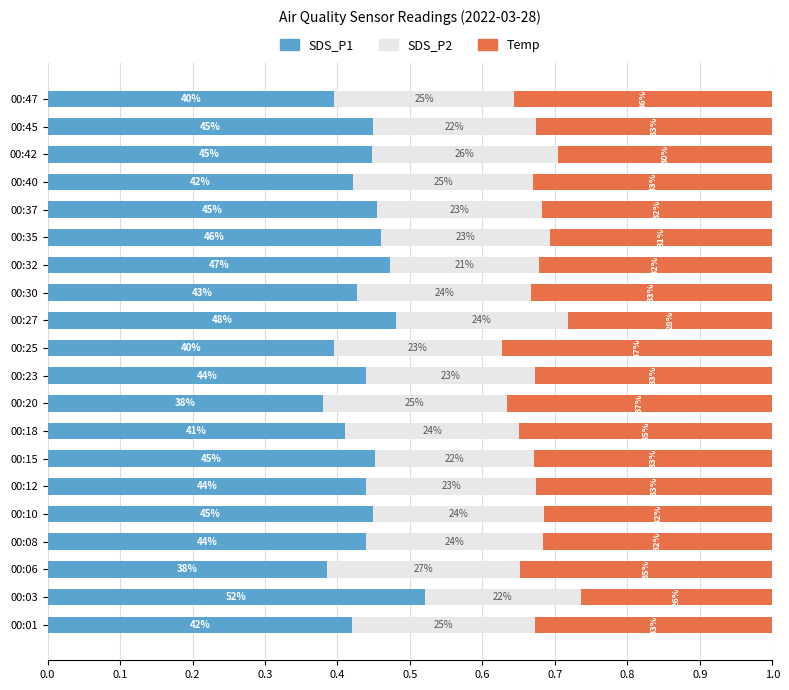

What are all the series names shown in the legend?

SDS_P1, SDS_P2, Temp